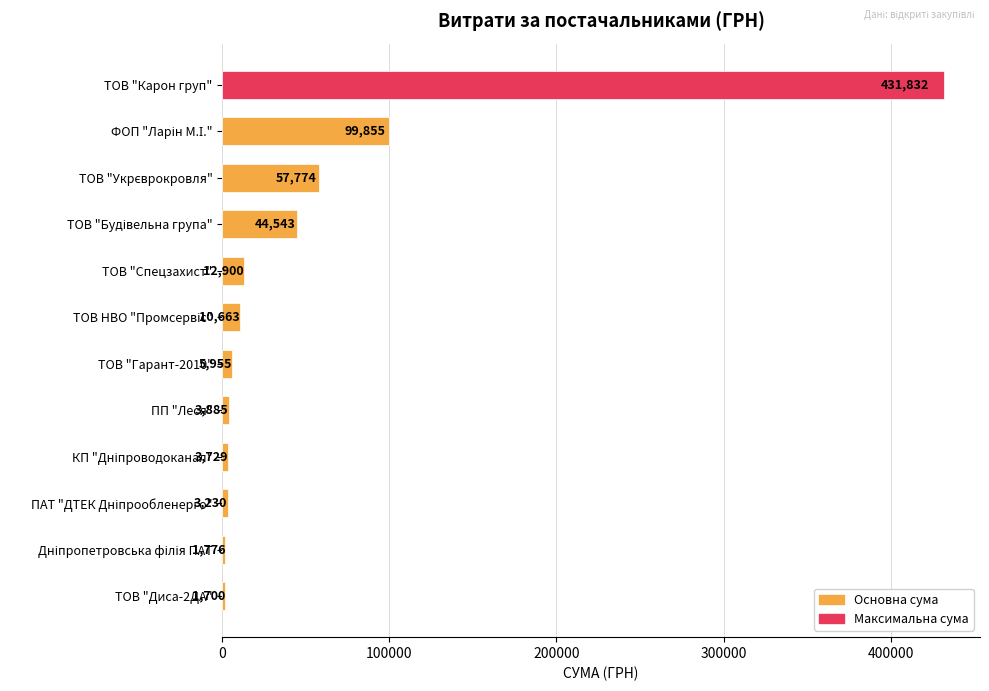

What is the difference between the maximum and minimum values?

430132.1